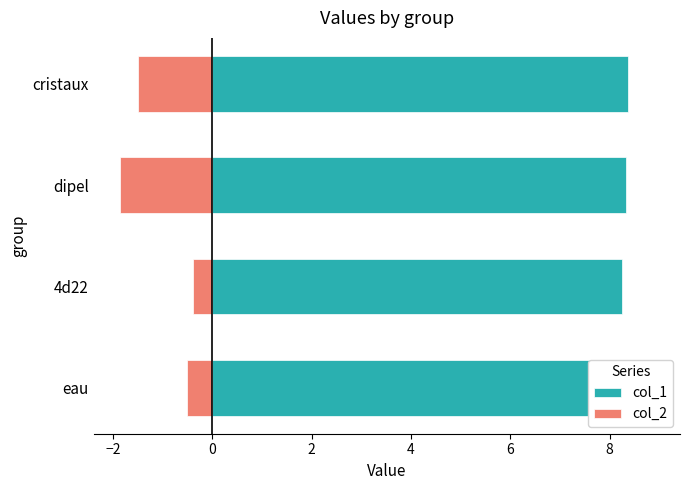

Count the number of data series in this chart.

2